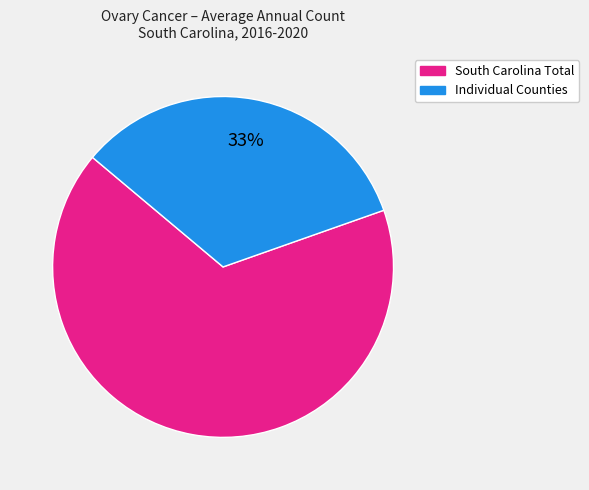

To the nearest percent, what is the average slice percentage?

50%